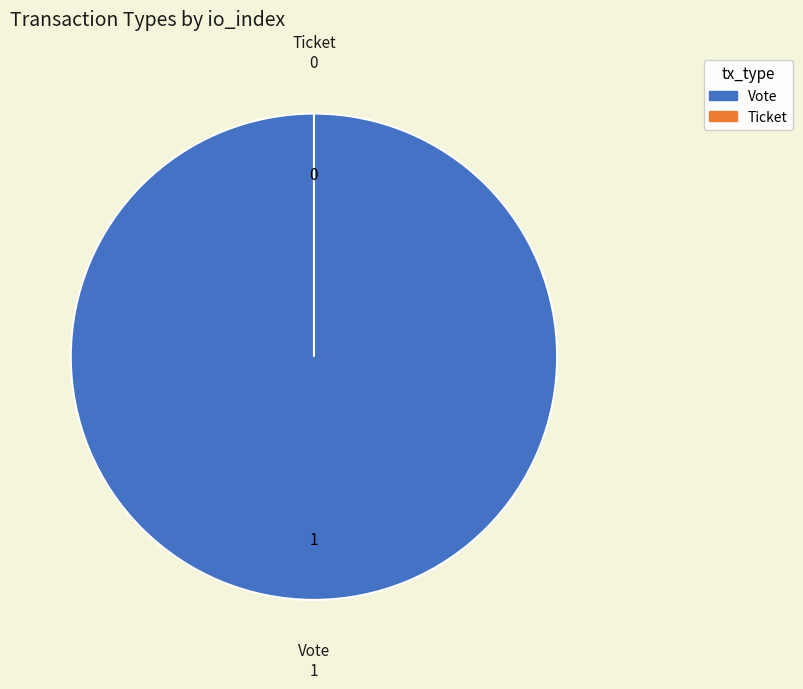

How many segments does this pie chart have?

2